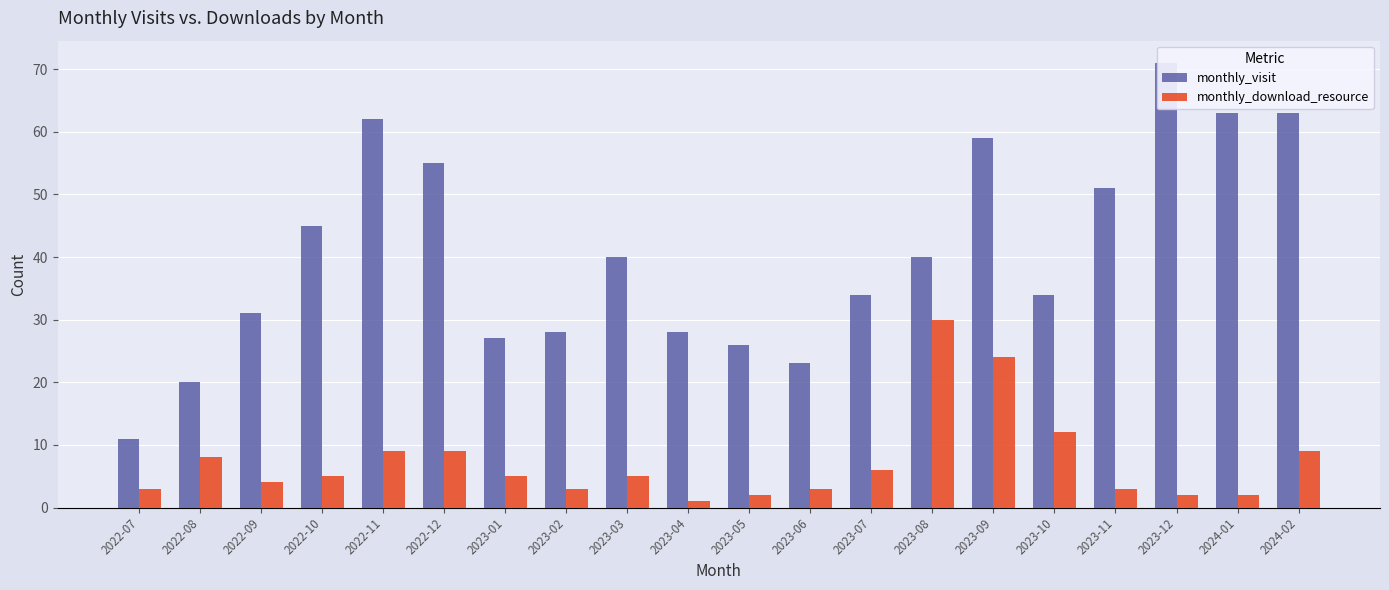

How many groups of bars are there?

20